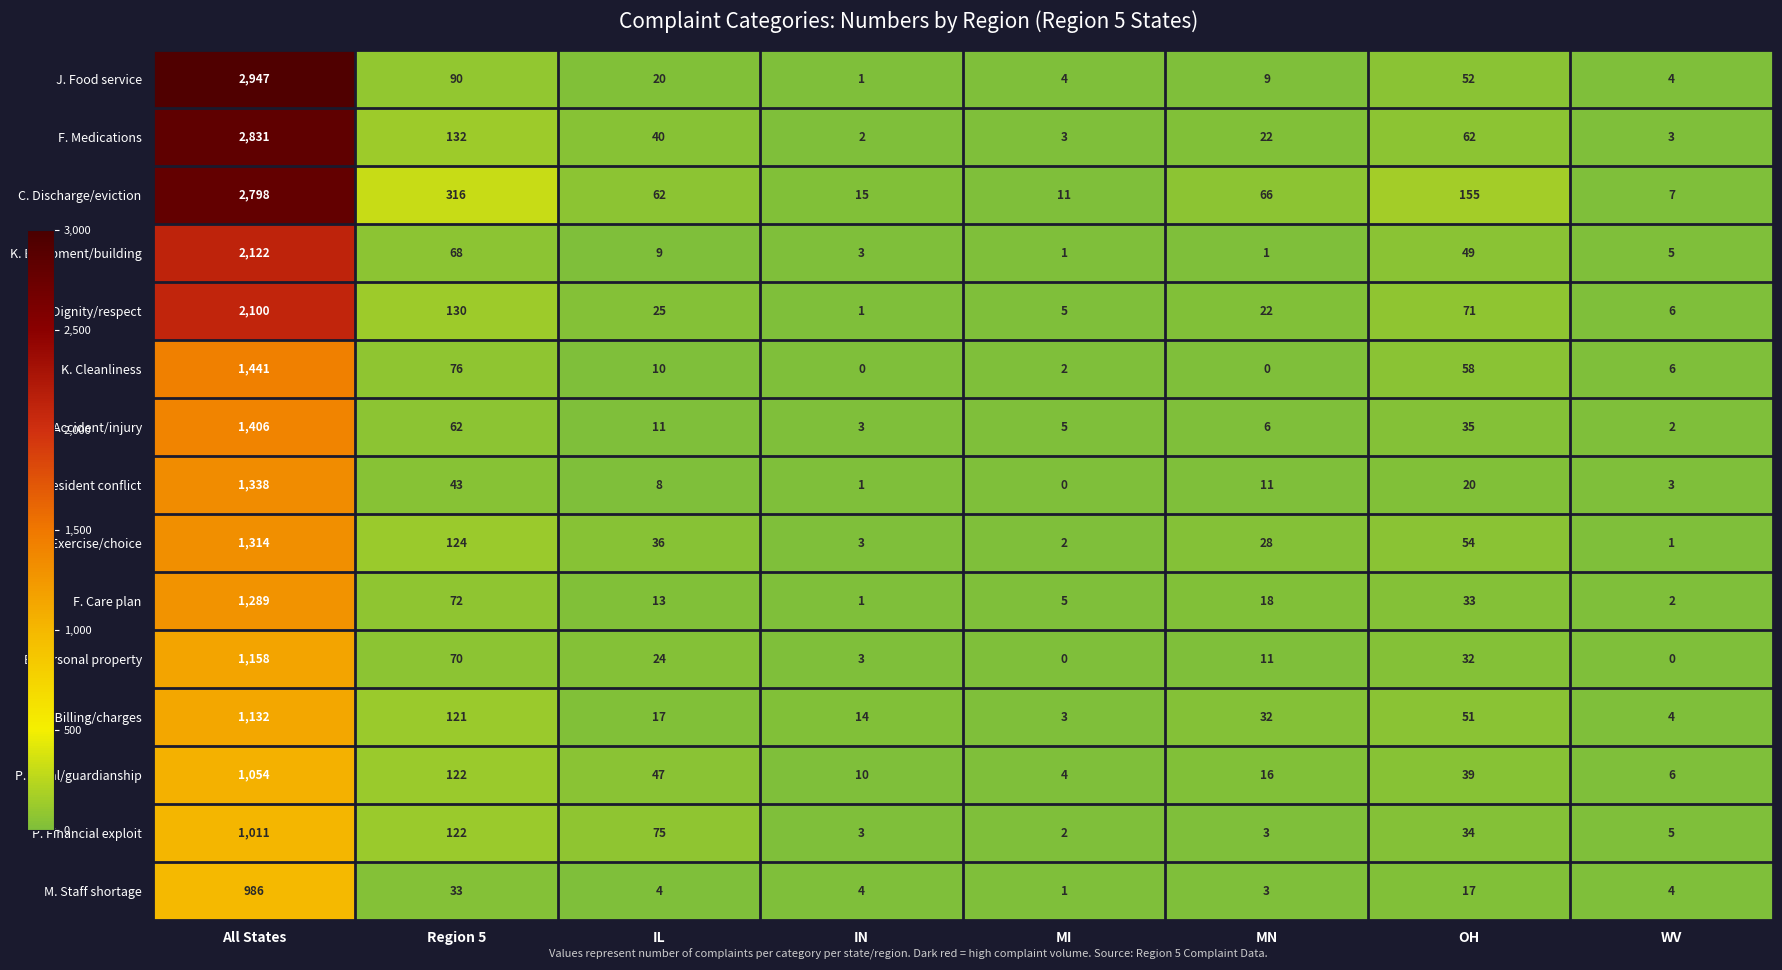

What is the total value across all series at MI?

48